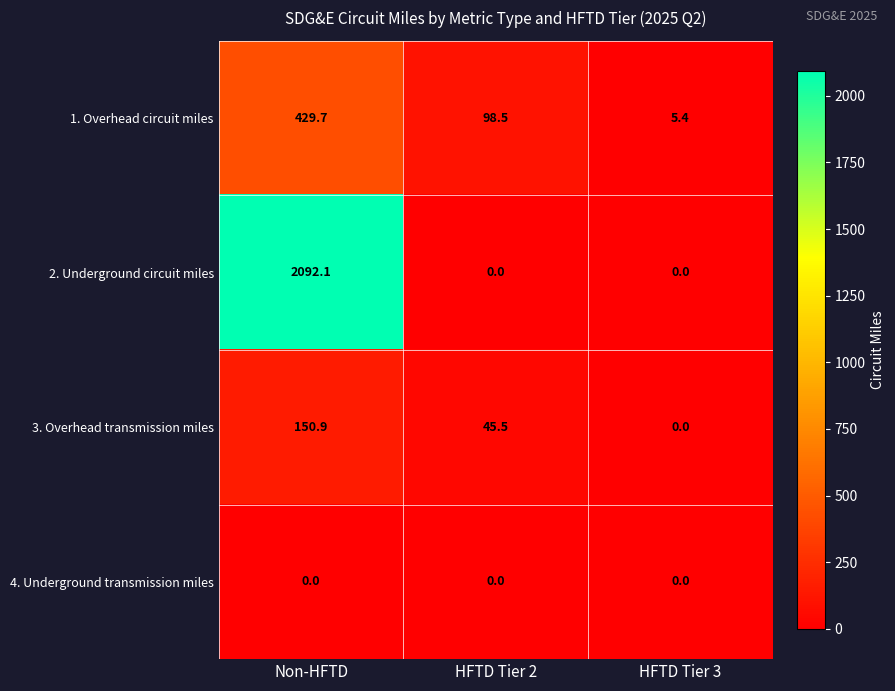

Reading left to right, transcribe all the data shown in this chart.

1. Overhead circuit miles: Non-HFTD=429.7	HFTD Tier 2=98.5	HFTD Tier 3=5.4
2. Underground circuit miles: Non-HFTD=2092.1	HFTD Tier 2=0.0	HFTD Tier 3=0.0
3. Overhead transmission miles: Non-HFTD=150.9	HFTD Tier 2=45.5	HFTD Tier 3=0.0
4. Underground transmission miles: Non-HFTD=0.0	HFTD Tier 2=0.0	HFTD Tier 3=0.0